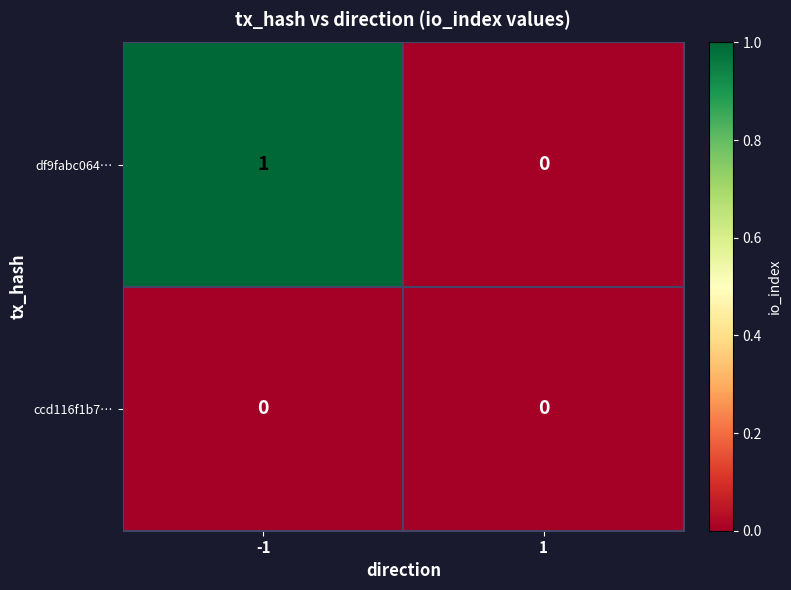

Is it true that ccd116f1b7… equals 0 at -1?

True